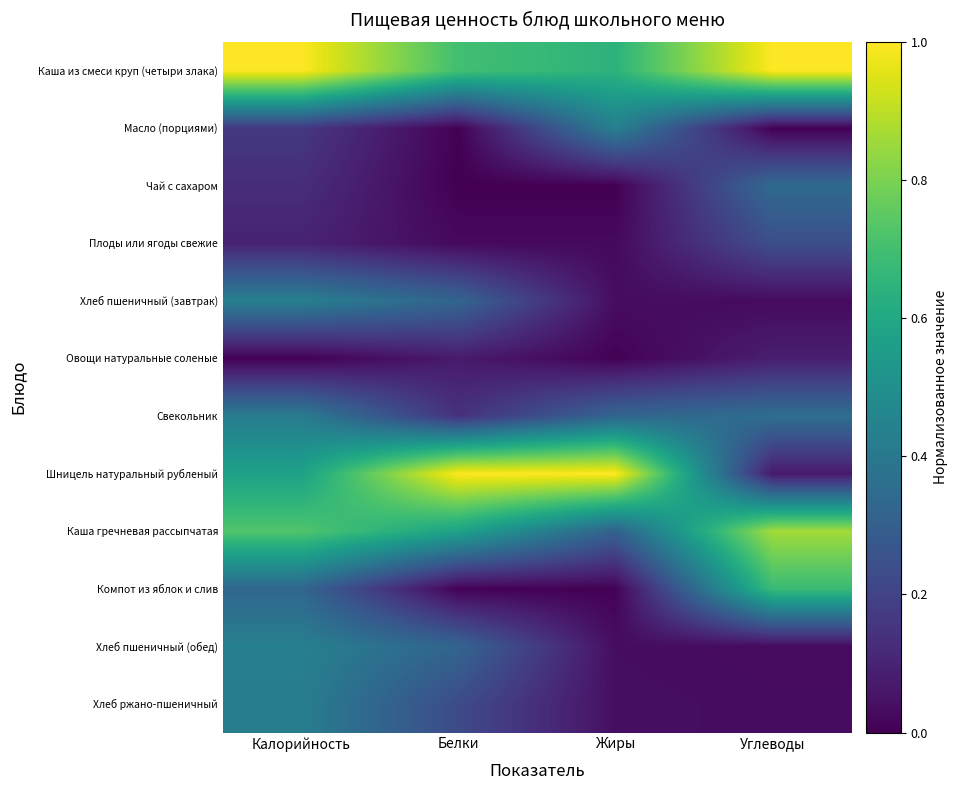

Between Калорийность and Жиры, which is larger?

Калорийность